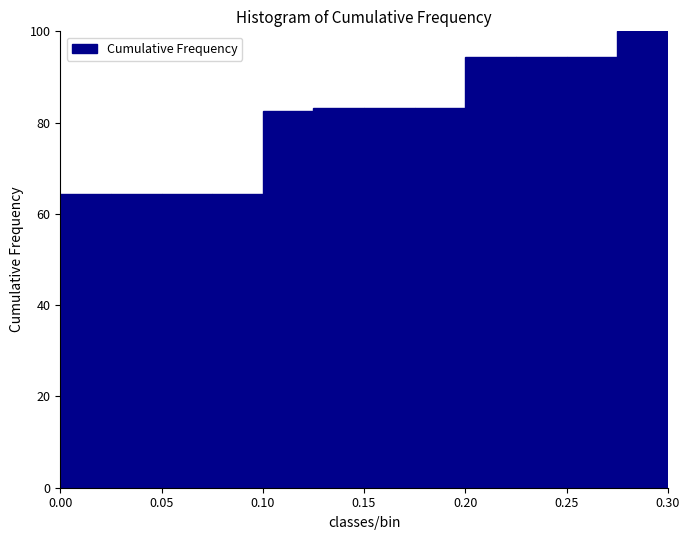

Reading left to right, list every bar in this chart as the range it spans on the x-axis followed by its height. The values are not printed on the chart, so give them approximately, as read against the axis.

0.000 to 0.025: 64
0.025 to 0.050: 64
0.050 to 0.075: 64
0.075 to 0.100: 64
0.100 to 0.125: 82
0.125 to 0.150: 84
0.150 to 0.175: 84
0.175 to 0.200: 84
0.200 to 0.225: 94
0.225 to 0.250: 94
0.250 to 0.275: 94
0.275 to 0.300: 100